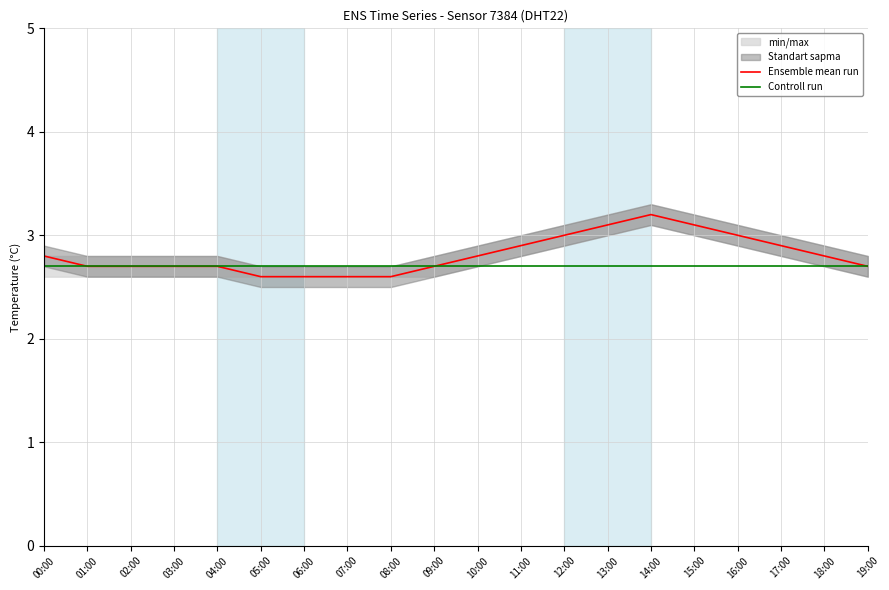

Reading left to right, list all the values displayed in this chart.

Ensemble mean run: 2.8	2.7	2.7	2.7	2.7	2.6	2.6	2.6	2.6	2.7	2.8	2.9	3.0	3.1	3.2	3.1	3.0	2.9	2.8	2.7
Controll run: 2.7	2.7	2.7	2.7	2.7	2.7	2.7	2.7	2.7	2.7	2.7	2.7	2.7	2.7	2.7	2.7	2.7	2.7	2.7	2.7